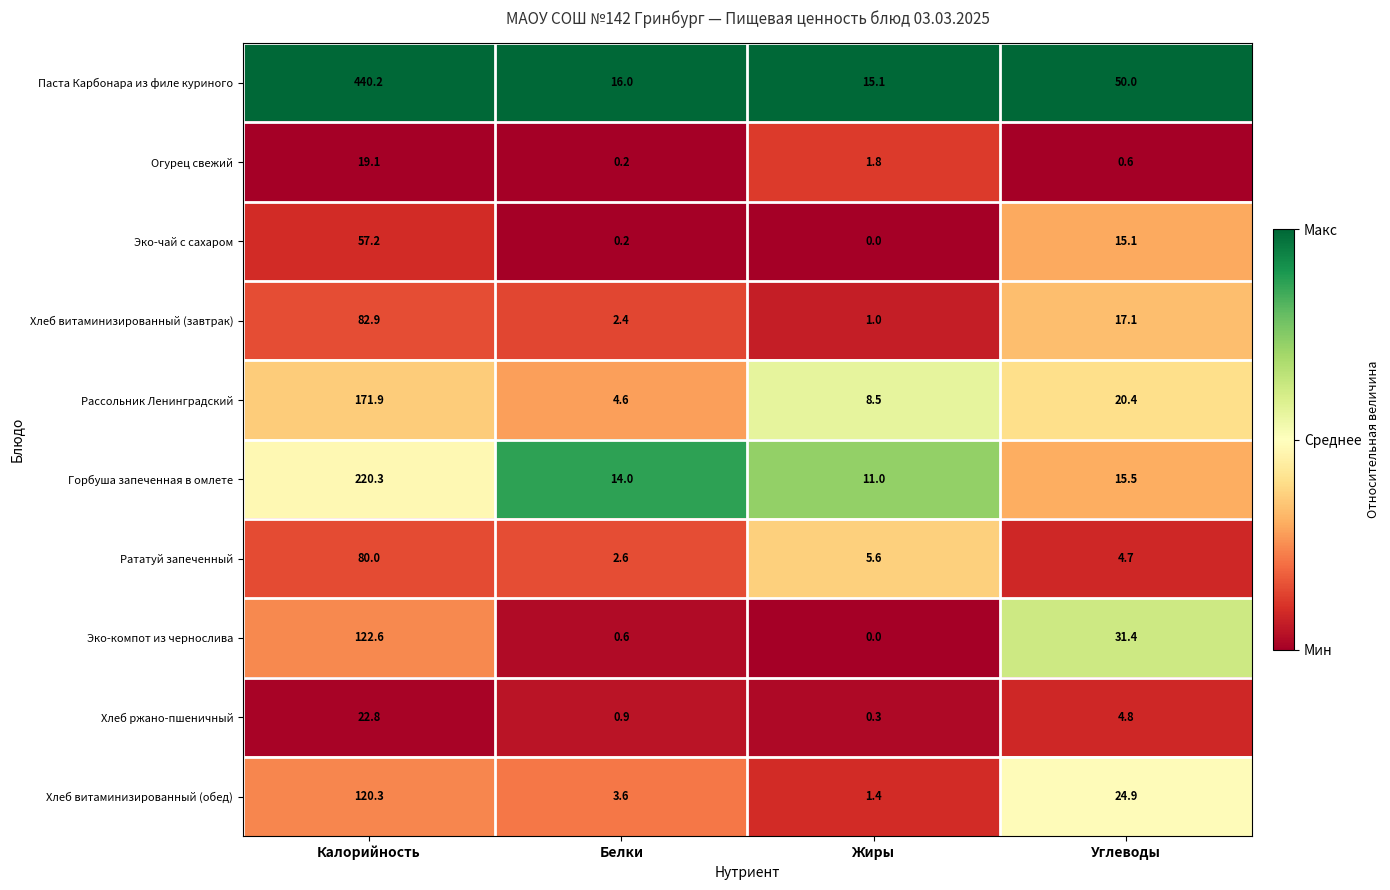

What is the spread (max minus min) of values at Жиры?

15.1